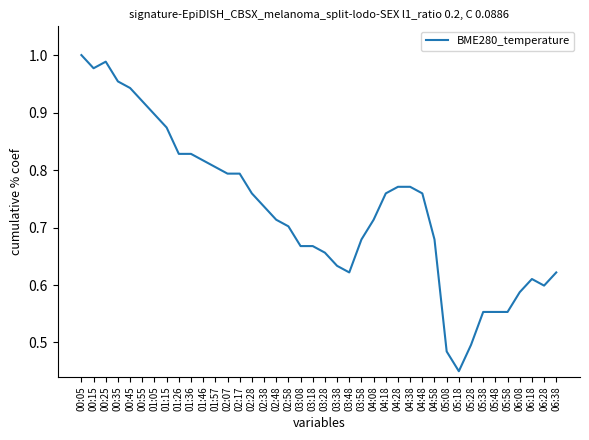

What position from the left is 03:58?

24